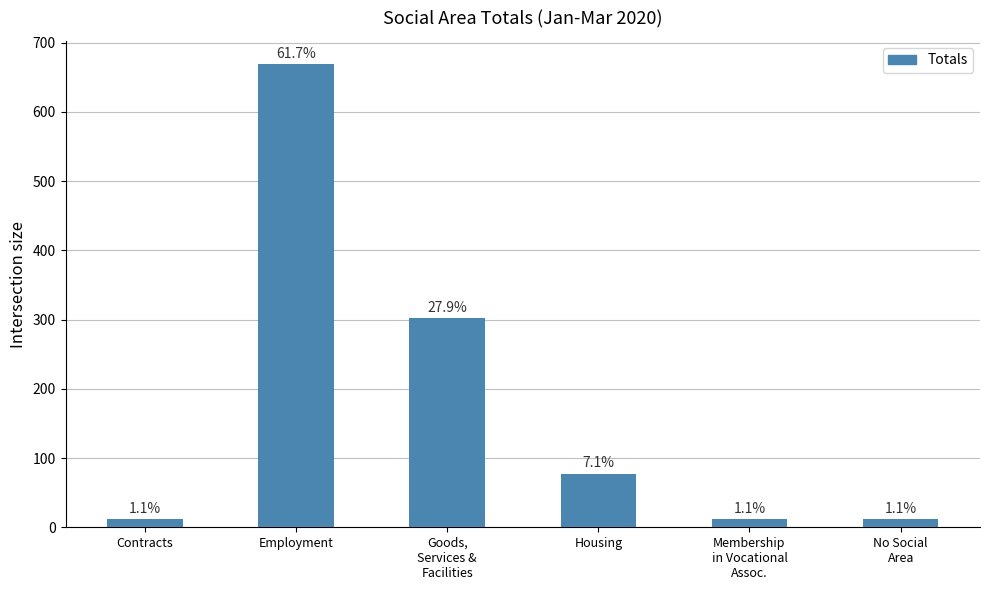

Rank the categories by value from highest to lowest.

Employment, Goods,
Services &
Facilities, Housing, Contracts, Membership
in Vocational
Assoc., No Social
Area